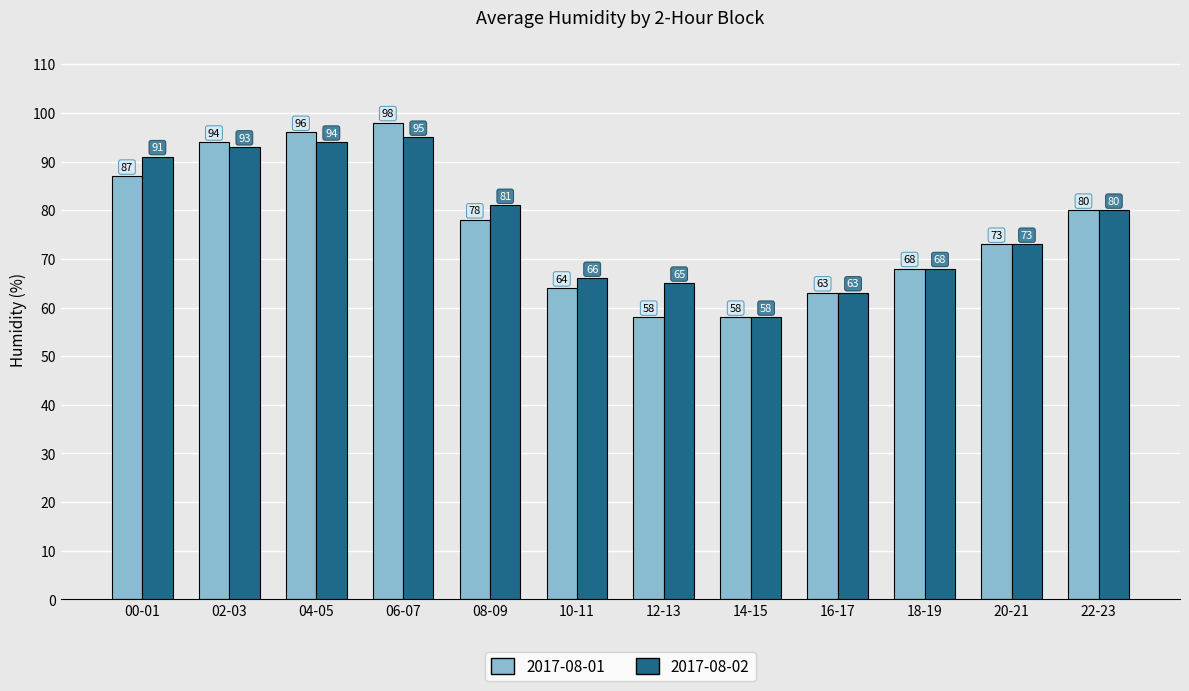

How many series are shown in this chart?

2